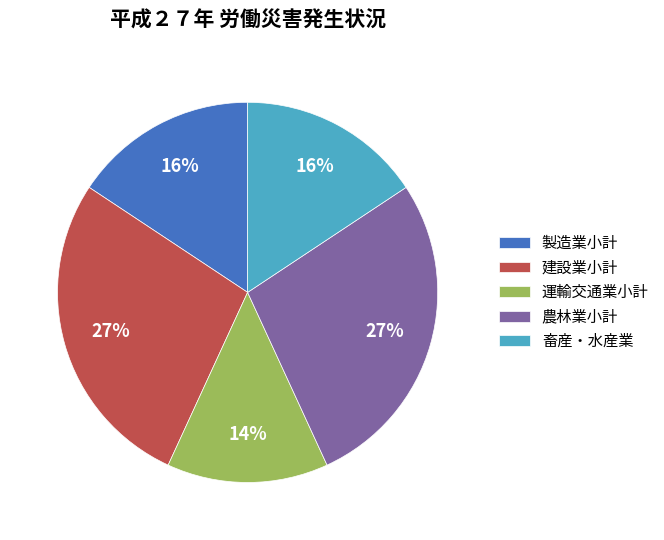

Between 製造業小計 and 運輸交通業小計, which is larger?

製造業小計